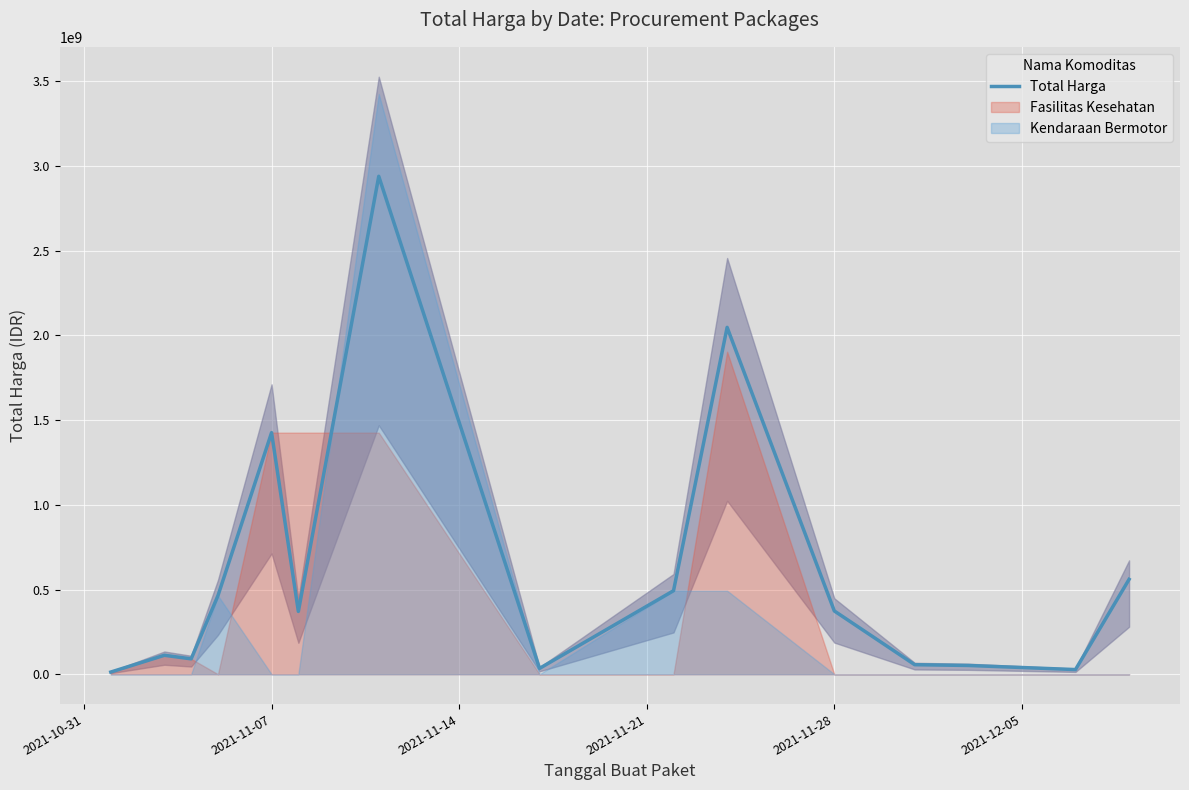

Reading left to right, transcribe all the data shown in this chart.

12787500	111722270	90672075	464002100	1425867900	370565800	2939014240	34292000	493000000	2047327100	373404000	56152800	51601000	27412000	559971000